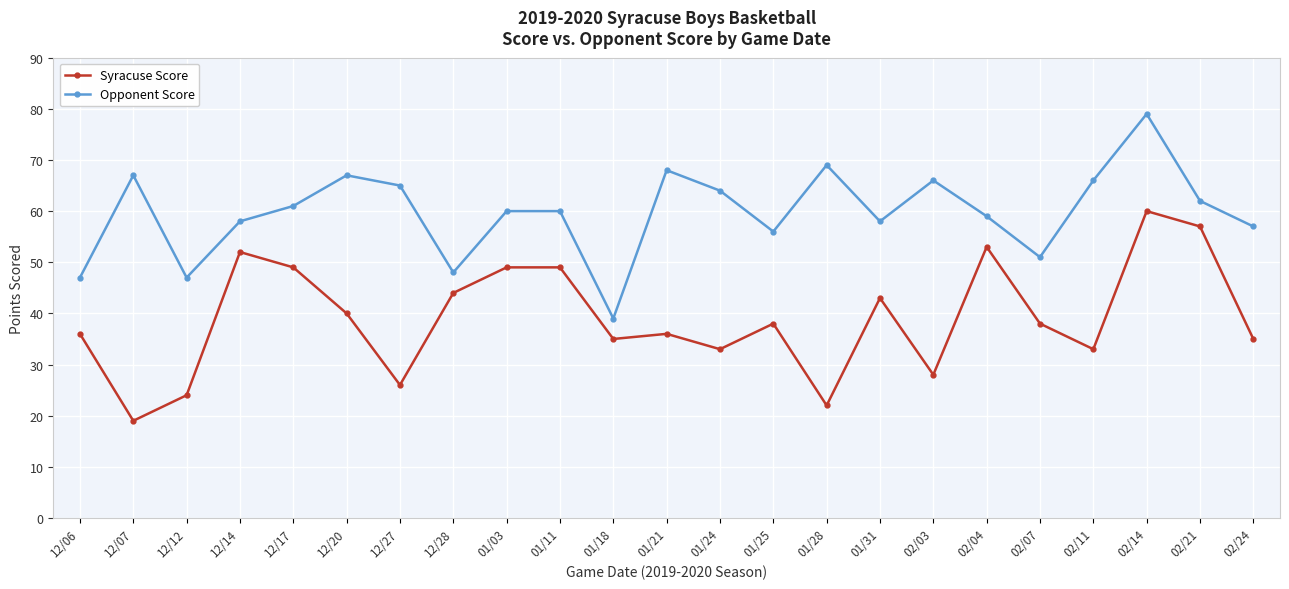

At how many categories does at least one series exceed 20?

23